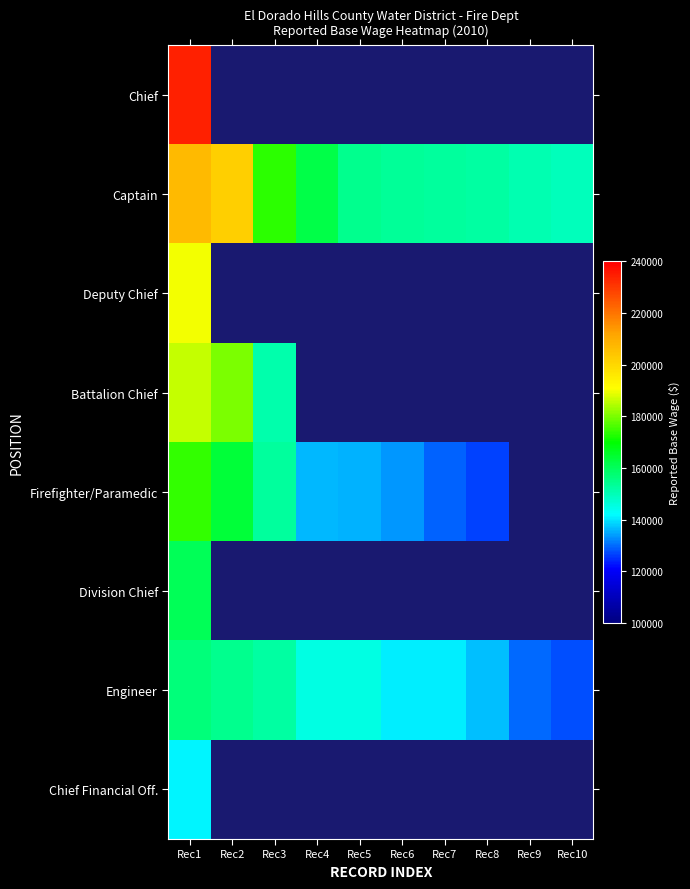

Count the number of categories in the chart.

10